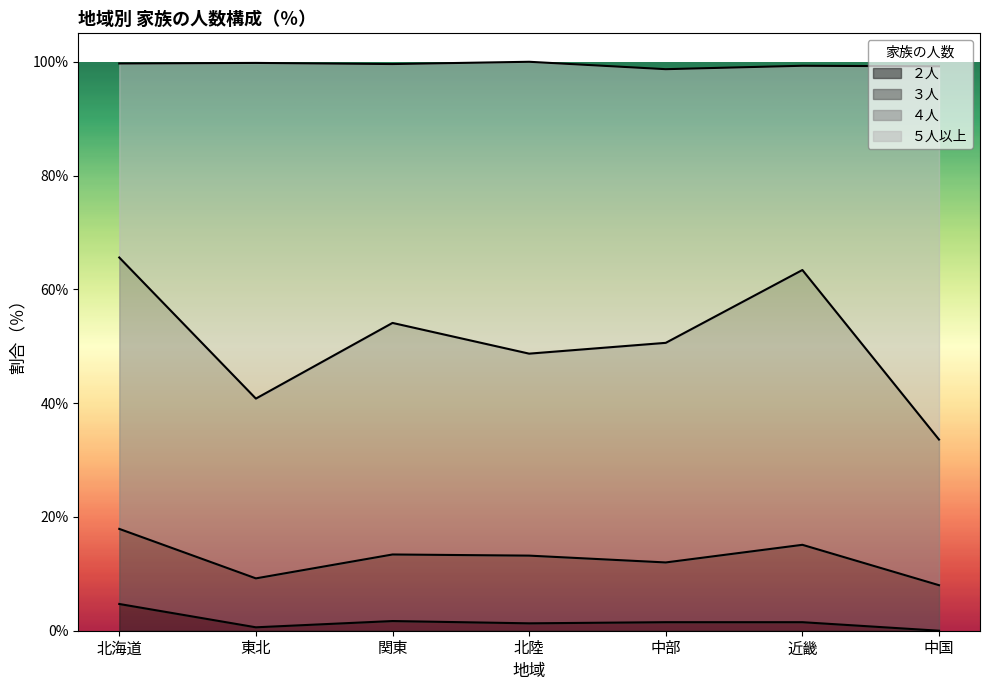

True or false: ４人 has more than 0 points higher than both neighbors.

True